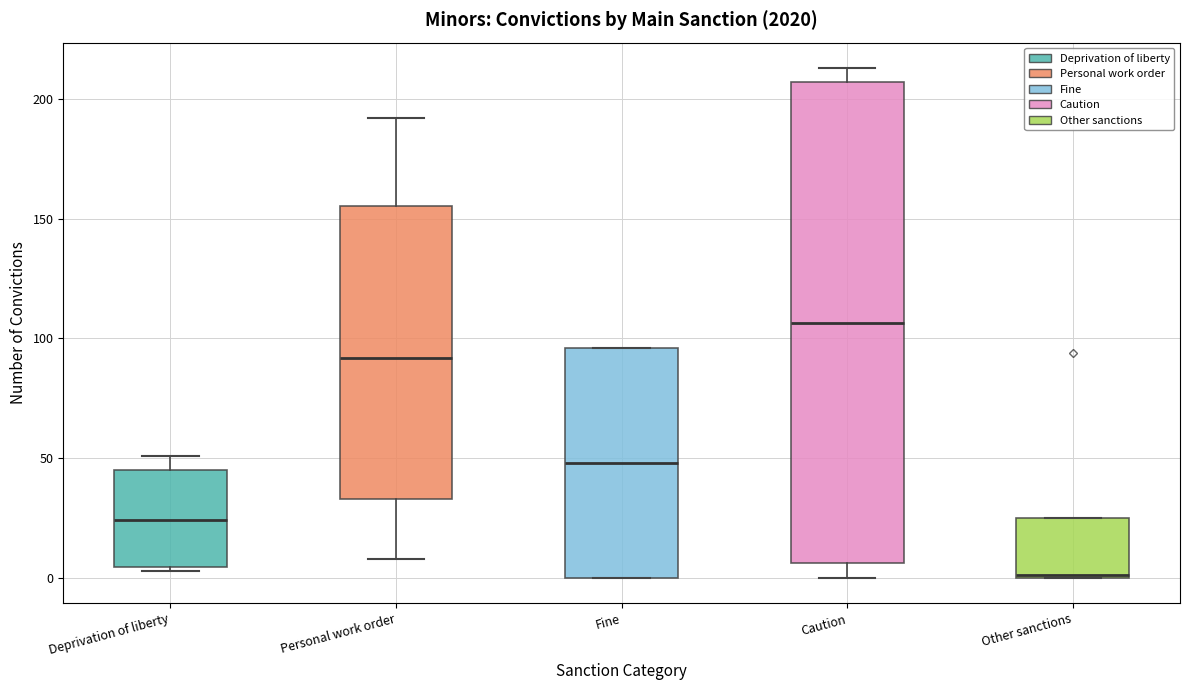

Reading left to right, read every box against the y-axis: the position of its median line, the range the box covers, and the ends of its whiskers. The values are not printed on the chart, so give them approximately, as read against the axis.

Deprivation of liberty: median 25, box 5 to 45, whiskers 5 to 50
Personal work order: median 90, box 35 to 155, whiskers 10 to 190
Fine: median 50, box 0 to 95, whiskers 0 to 95
Caution: median 105, box 5 to 205, whiskers 0 to 215
Other sanctions: median 0, box 0 to 25, whiskers 0 to 25